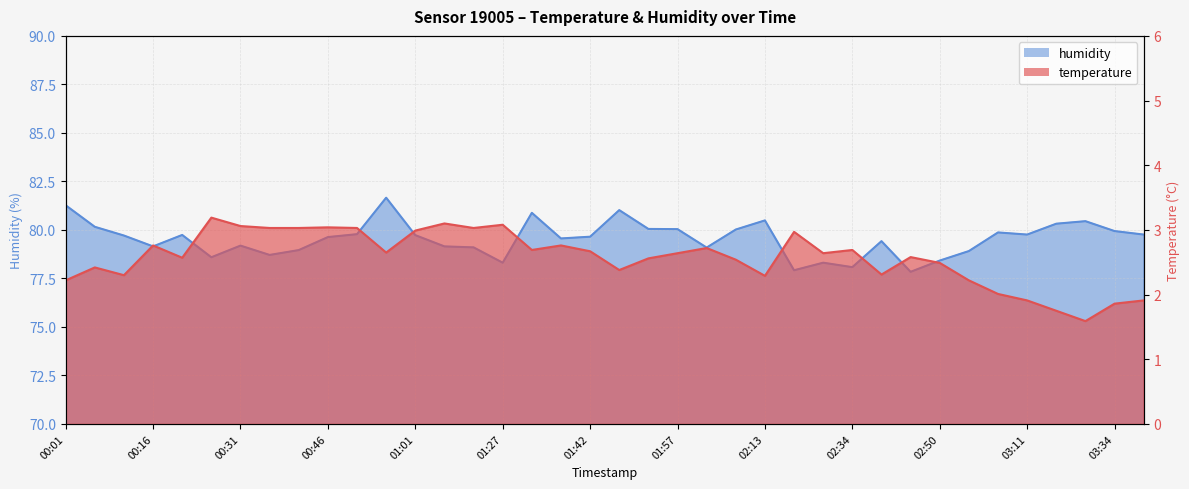

Is the value of humidity at 02:34 greater than the value of temperature at 03:16?

Yes